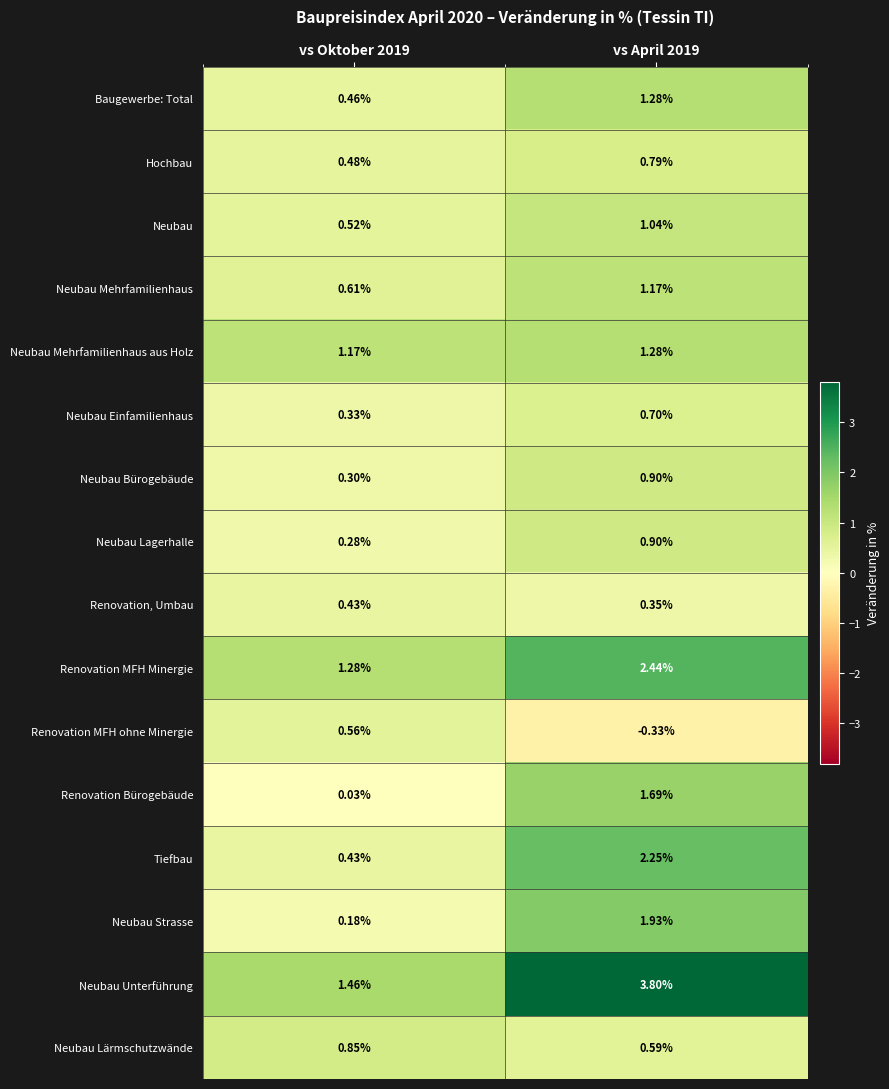

Which series changed the most between vs Oktober 2019 and vs April 2019?

Neubau Unterführung